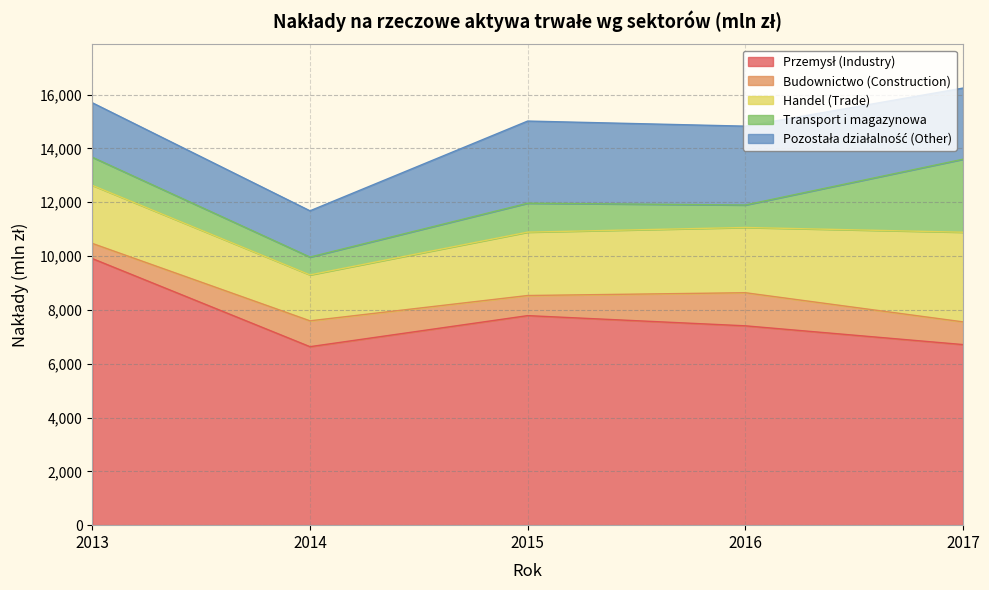

True or false: Handel (Trade) and Przemysł (Industry) cross at least once.

False